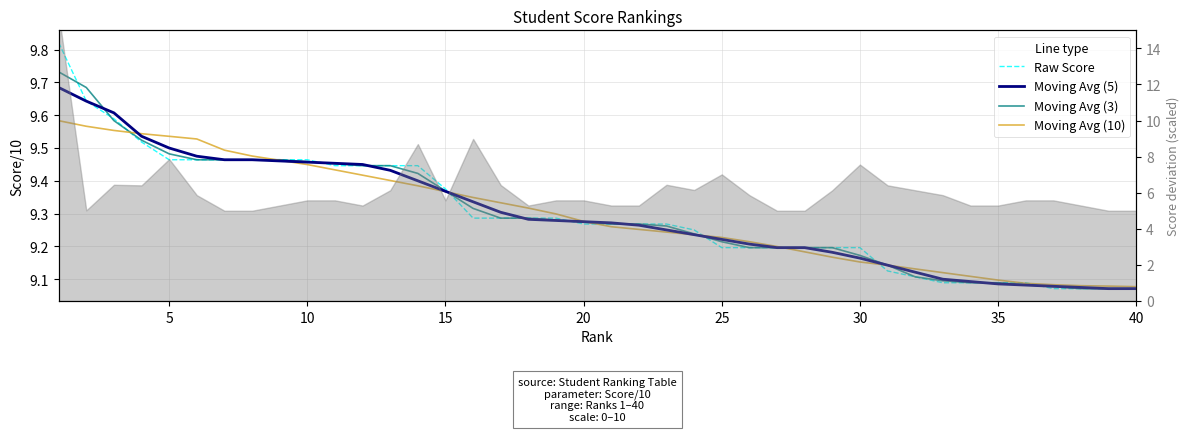

Is the value of Raw Score at 34 greater than the value of Moving Avg (5) at 33?

No